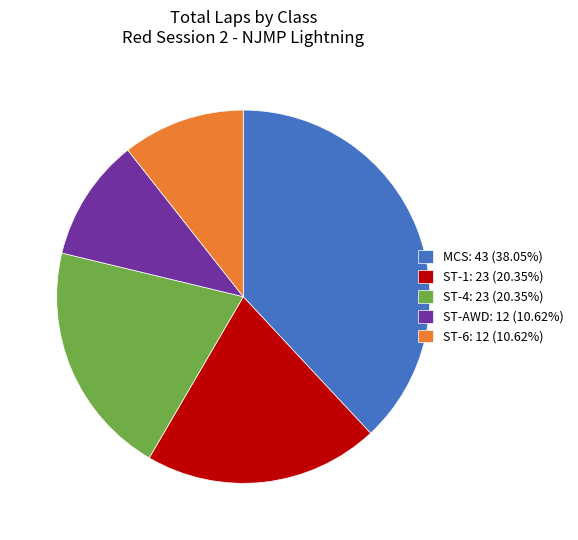

Approximately how many times larger is the value at ST-4: 23 (20.35%) compared to ST-1: 23 (20.35%)?

1.0